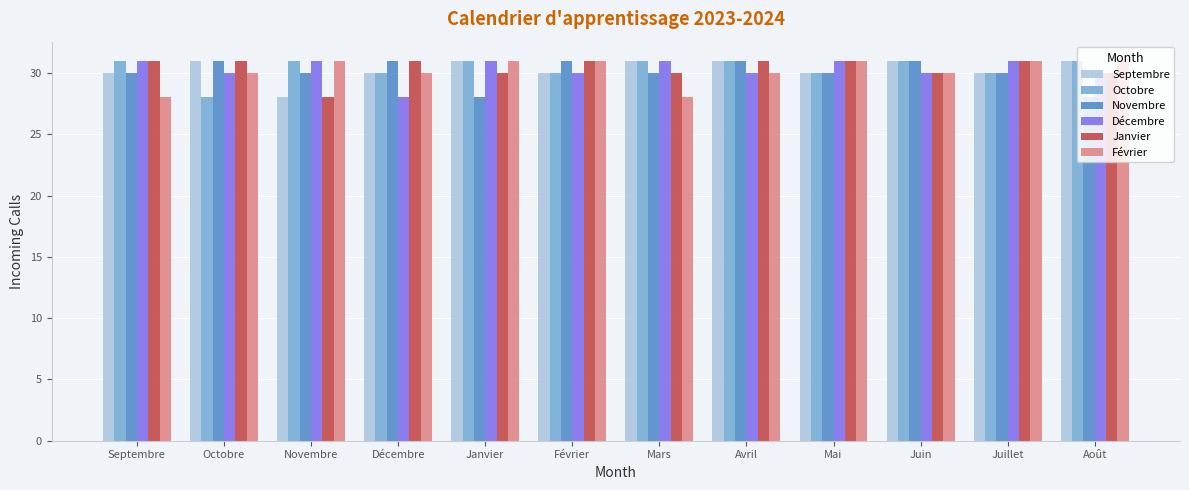

What is the total value across all series at Août?

181